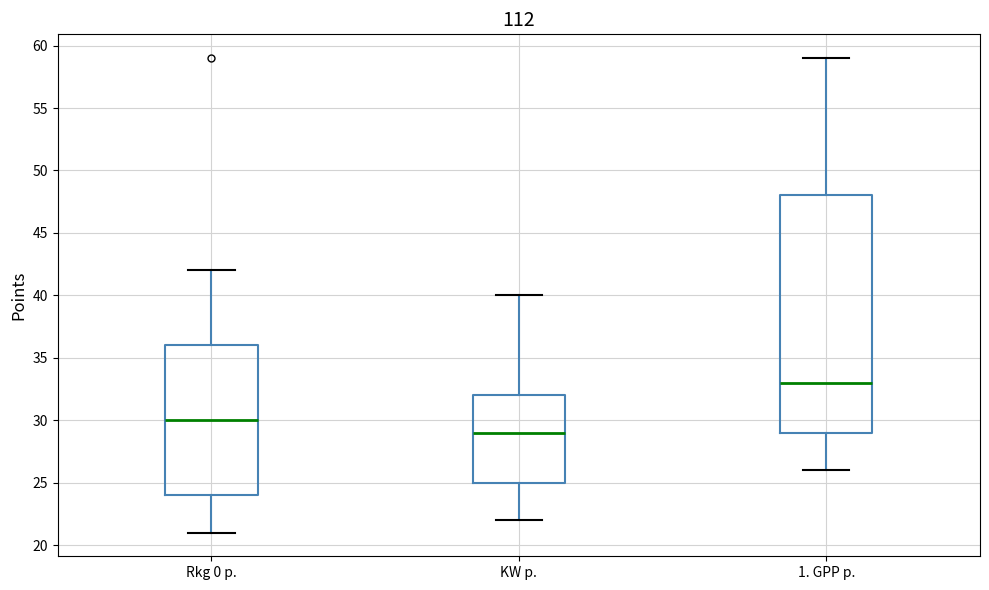

Reading left to right, transcribe this box plot: for each box, give where its median line is, the range the box spans, and where its two whiskers end, as read against the y-axis. The values are not printed on the chart, so give them approximately, as read against the axis.

Rkg 0 p.: median 30, box 24 to 36, whiskers 21 to 42
KW p.: median 29, box 25 to 32, whiskers 22 to 40
1. GPP p.: median 33, box 29 to 48, whiskers 26 to 59